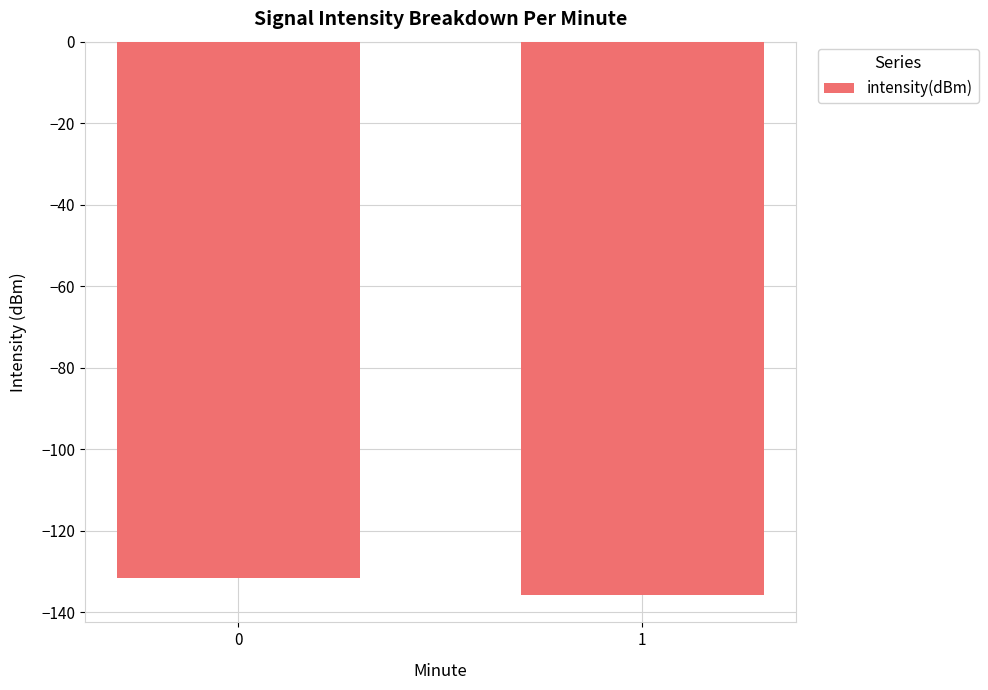

What is the sum of all values?

-267.2